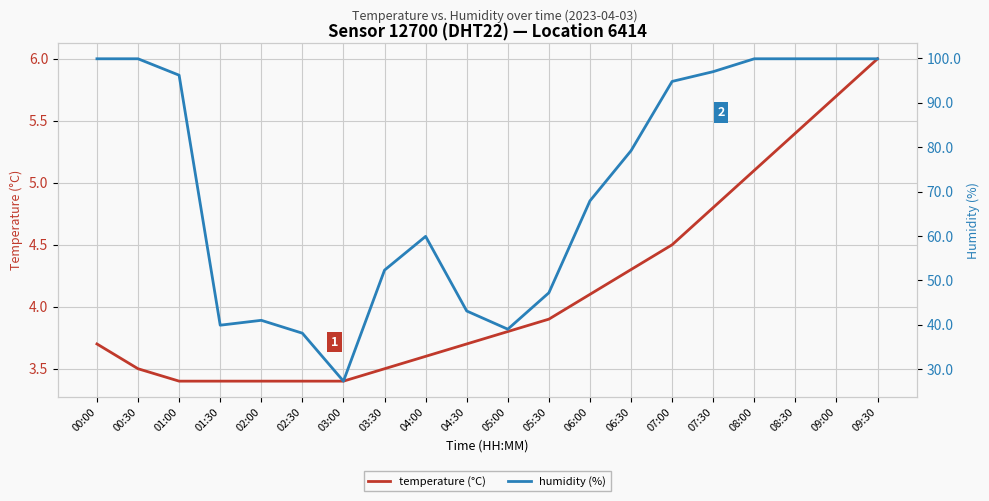

What position from the right is 00:00?

20